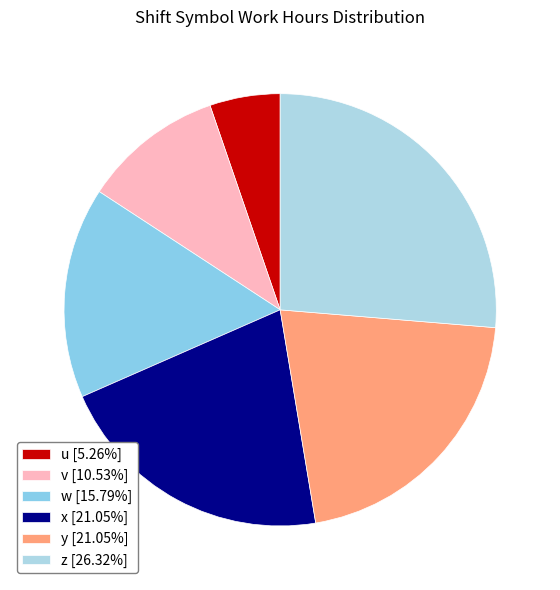

Count the number of slices in the pie.

6